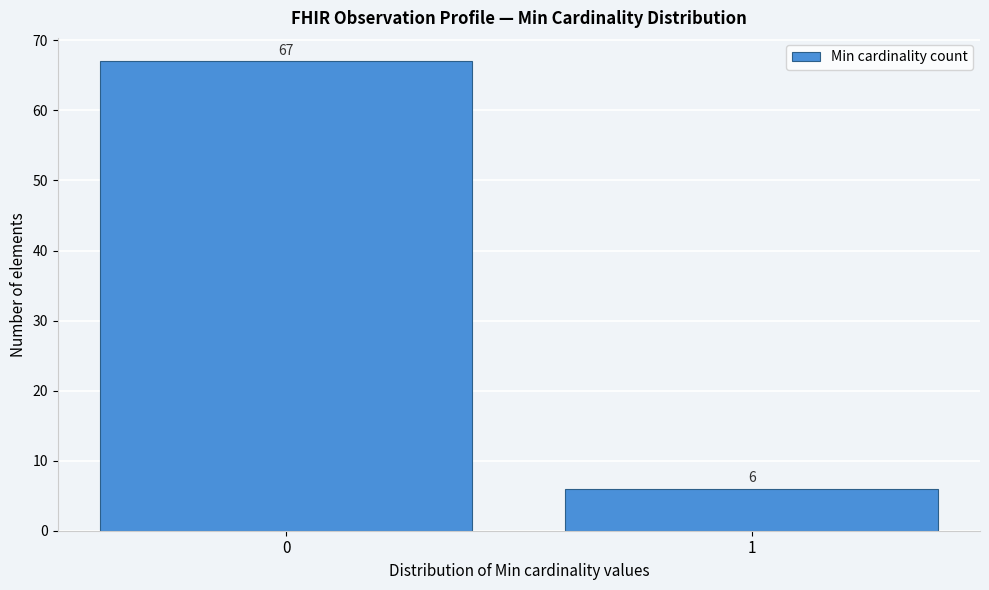

Reading left to right, what are all the values shown in this chart?

0=67	1=6